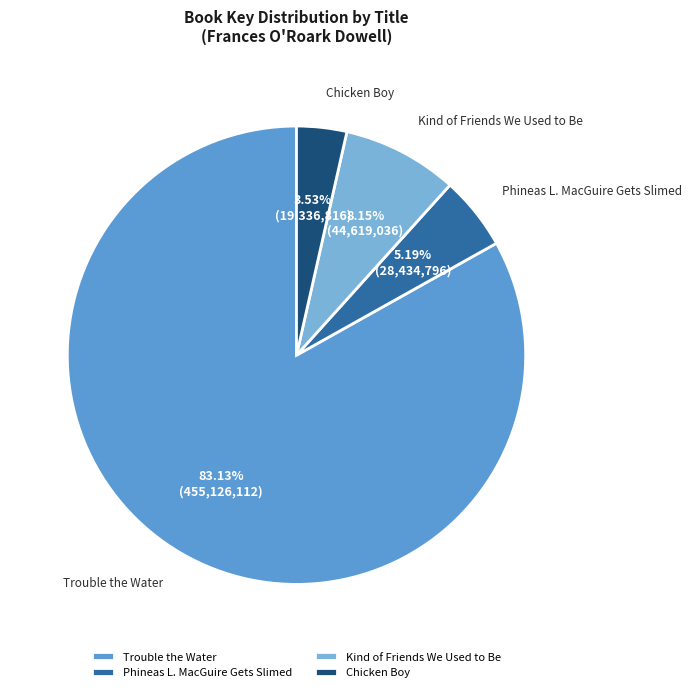

True or false: Phineas L. MacGuire Gets Slimed accounts for 1% of the total.

False